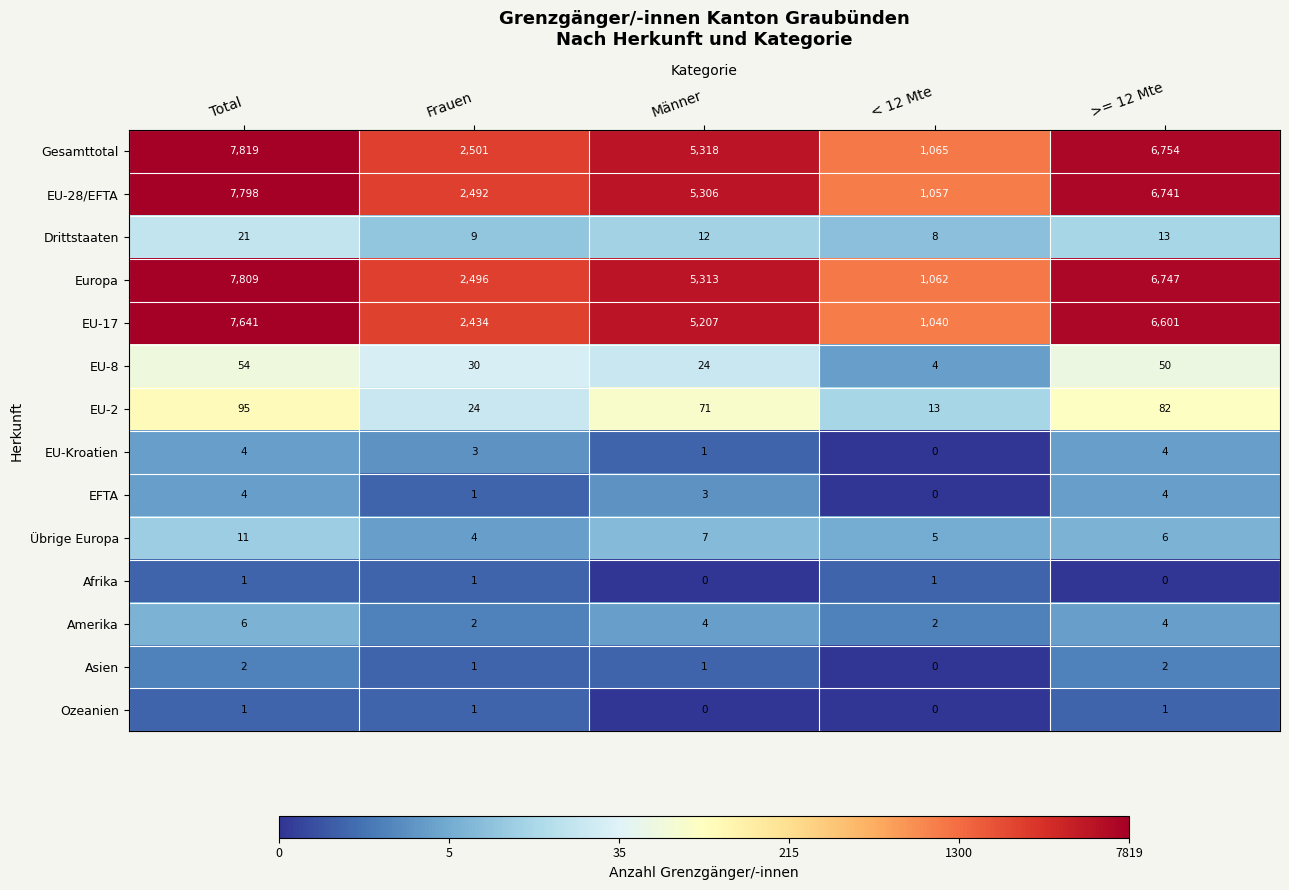

How many categories are shown in the chart?

5